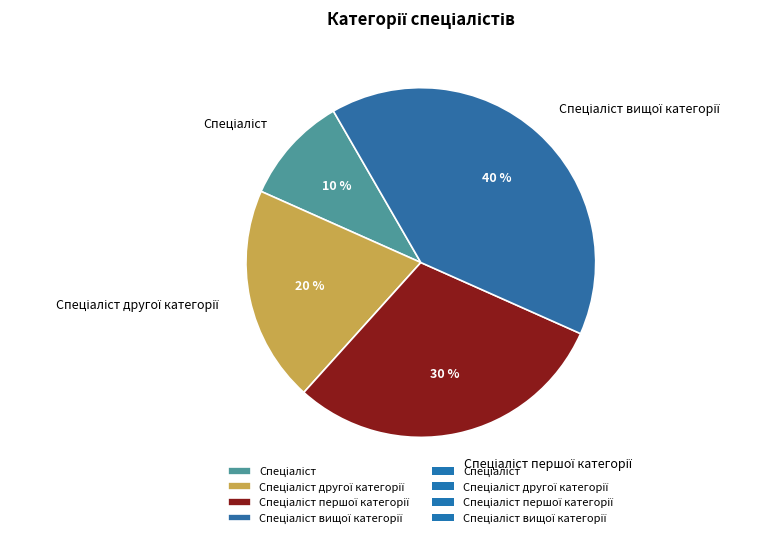

To the nearest percent, what is the average slice percentage?

25%